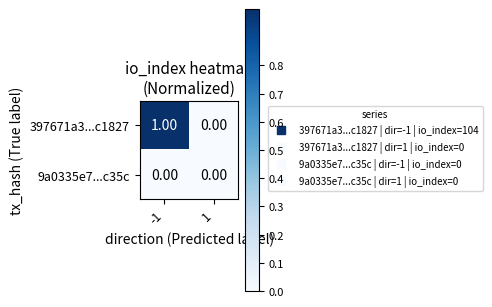

How many data points does each series have?

2